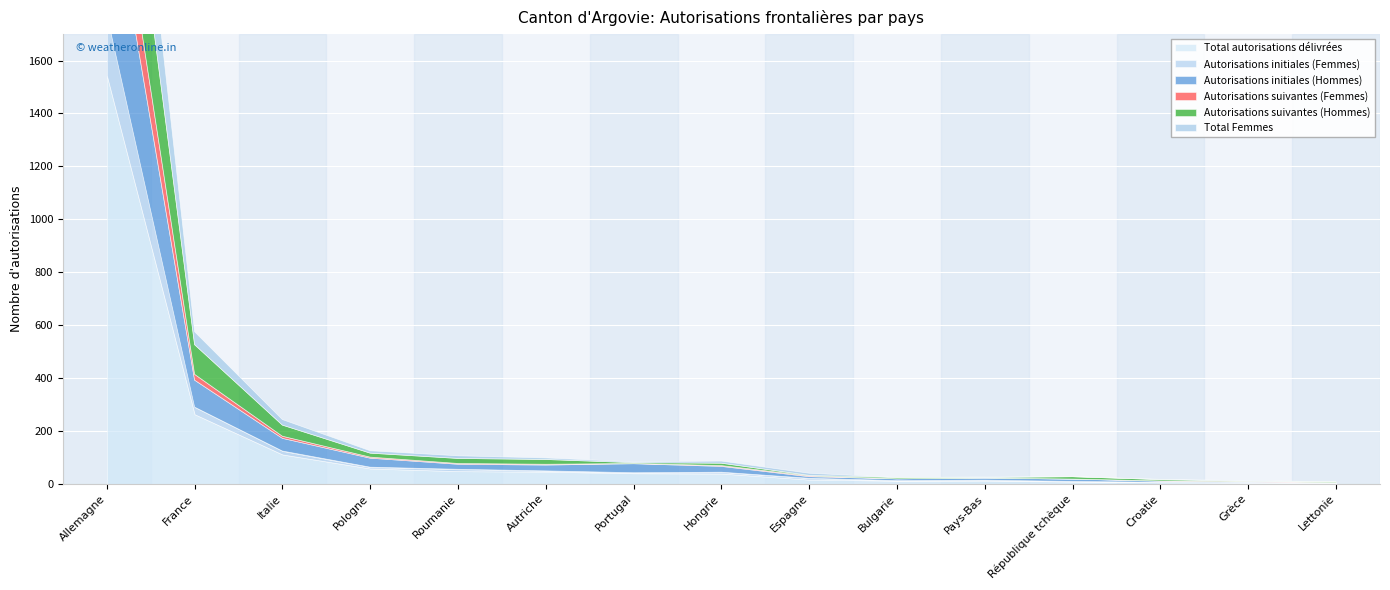

What value does the Autorisations initiales (Femmes) series have at Italie?

13